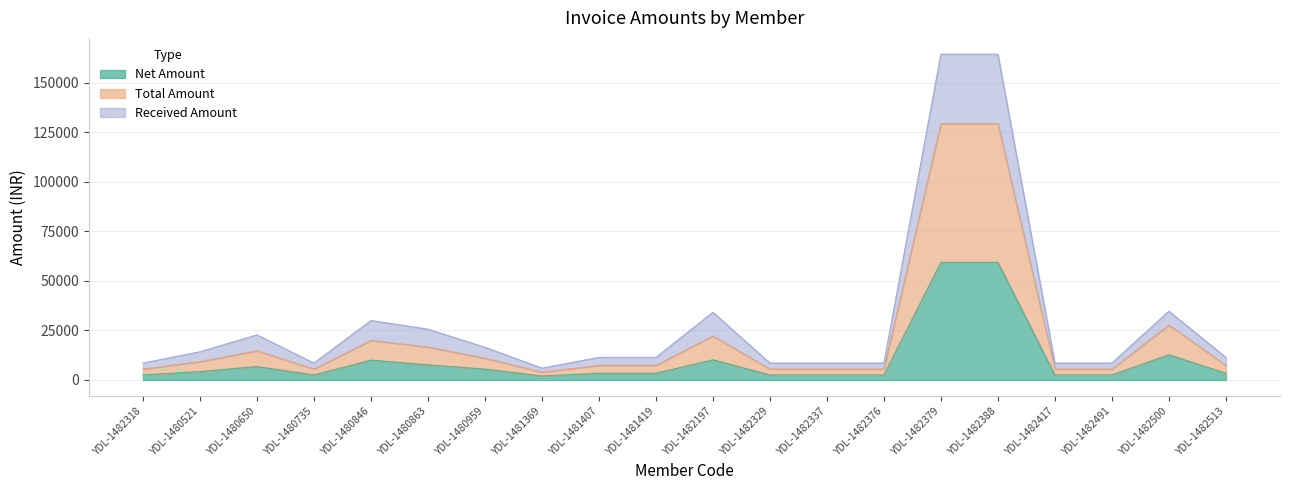

True or false: Total Amount has more than 2 points higher than both neighbors.

True